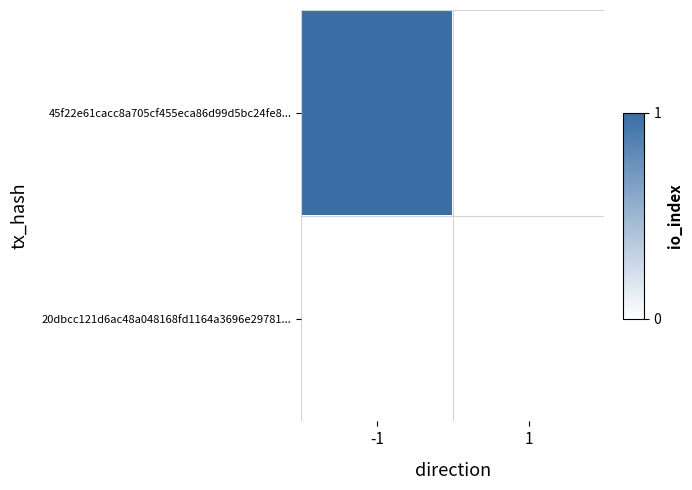

Reading left to right, transcribe all the data shown in this chart.

45f22e61cacc8a705cf455eca86d99d5bc24fe8...: -1=1	1=0
20dbcc121d6ac48a048168fd1164a3696e29781...: -1=0	1=0